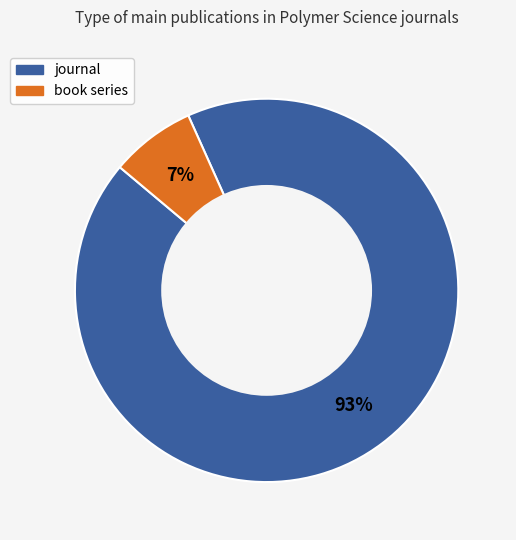

Between book series and journal, which is larger?

journal